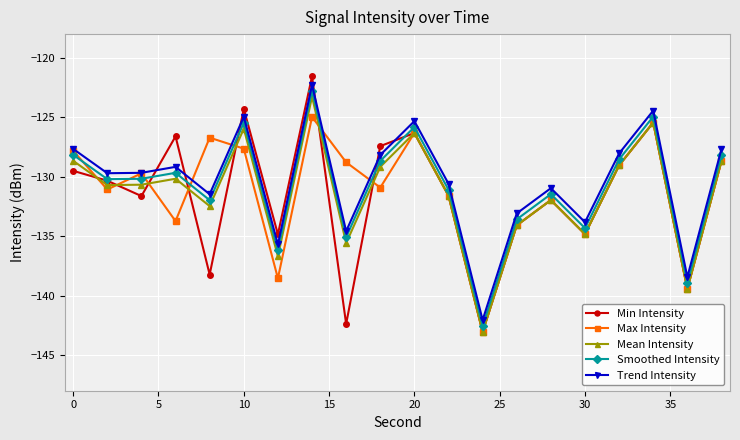

What is the maximum value shown in the chart?

-121.6